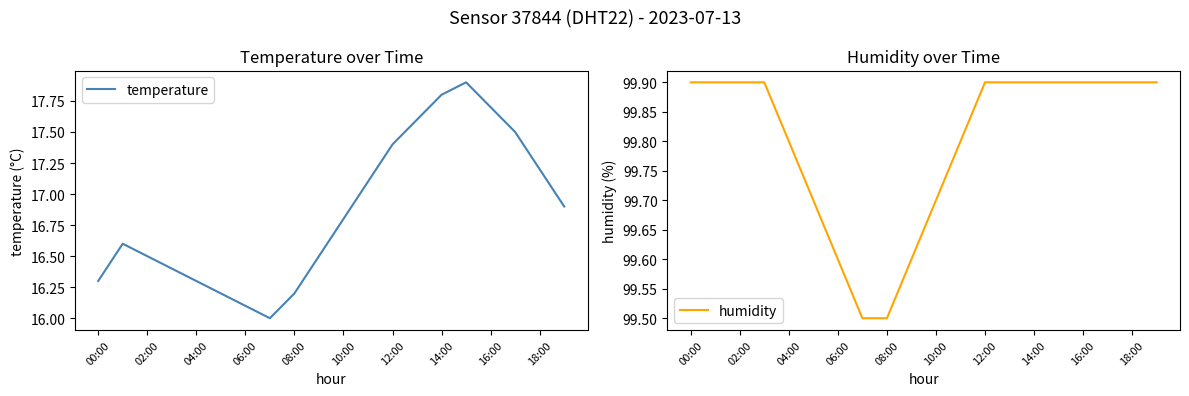

True or false: humidity and temperature intersect in this chart.

False